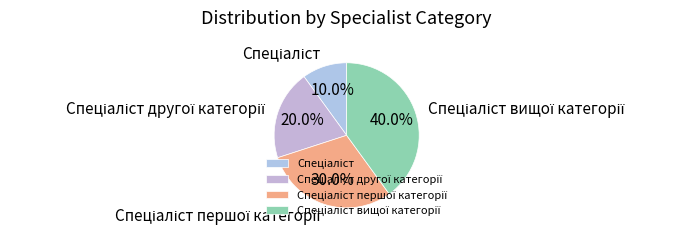

How many slices are in this pie chart?

4